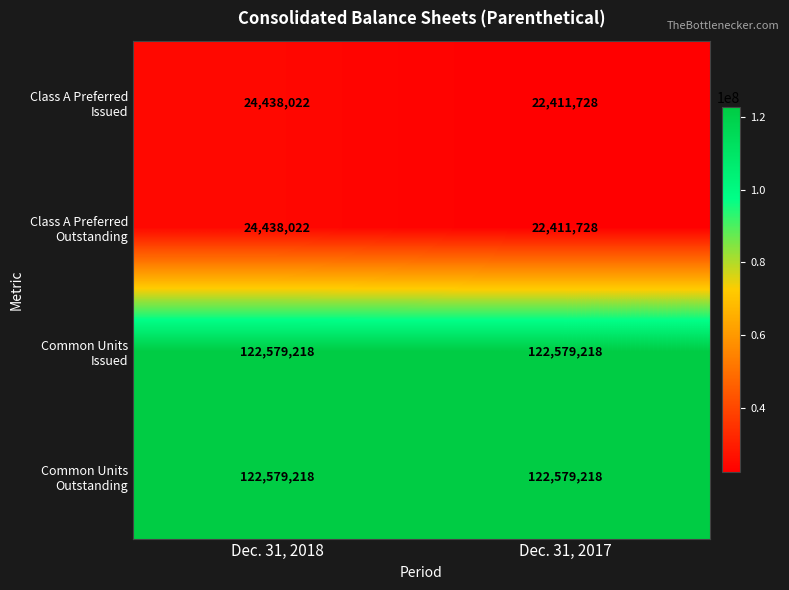

What is the minimum value shown in the chart?

22411728